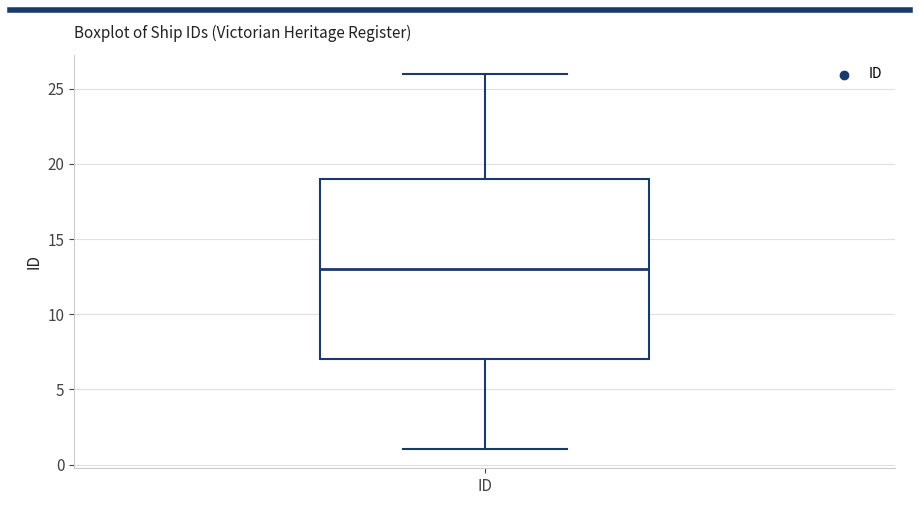

Transcribe this box plot: give where the median line is, the range the box spans, and where the two whiskers end, as read against the y-axis. The values are not printed on the chart, so give them approximately, as read against the axis.

median 13, box 7 to 19, whiskers 1 to 26